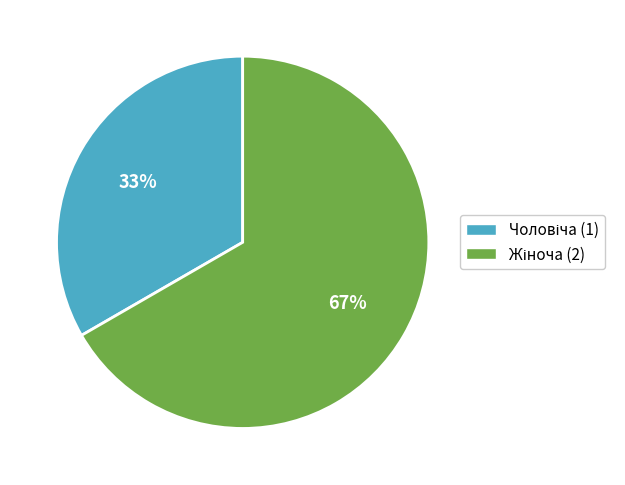

To the nearest percent, what is the average slice percentage?

50%